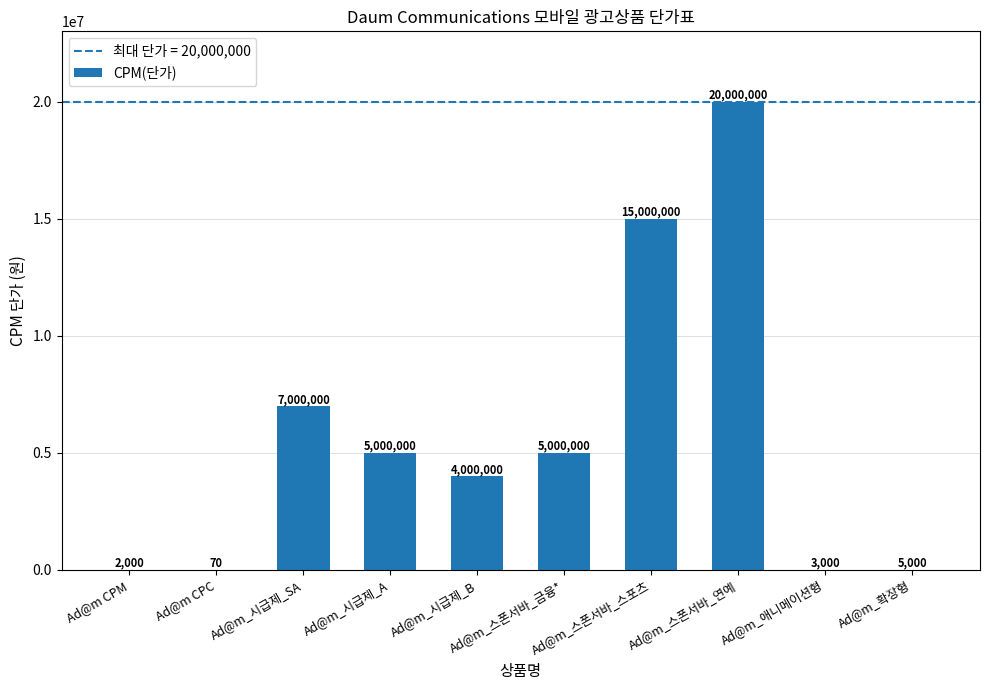

At which category does the chart reach its peak across all series?

Ad@m_스폰서바_연예